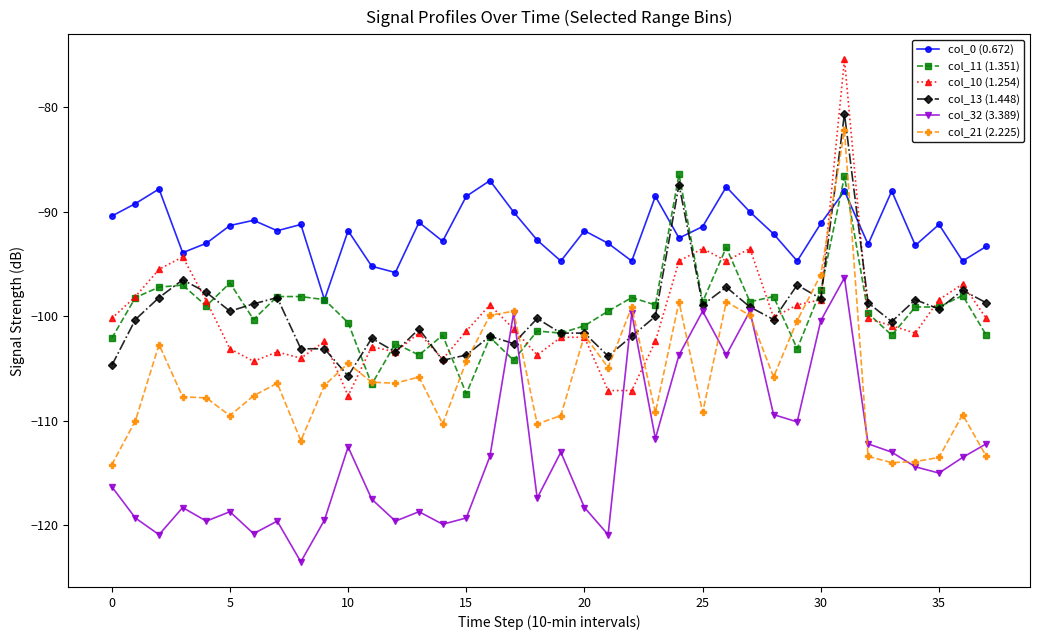

True or false: col_0 (0.672) and col_13 (1.448) cross at least once.

True